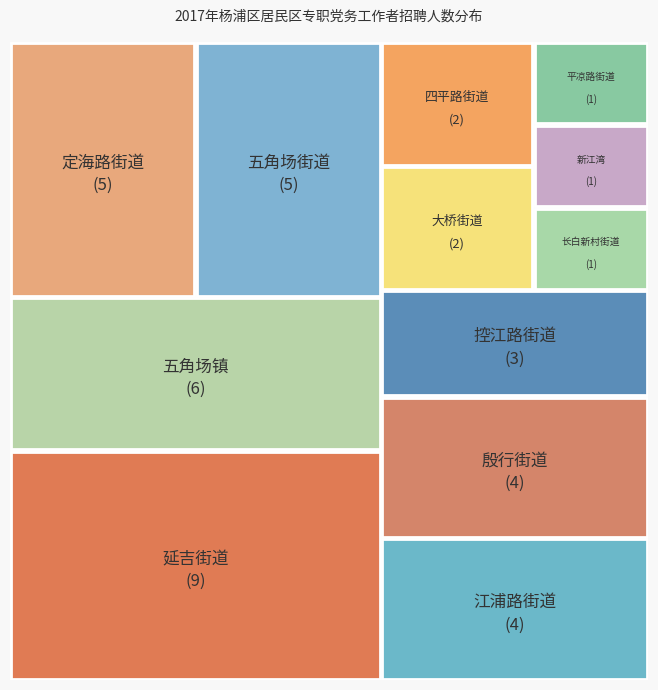

Approximately how many times larger is the value at 延吉街道 compared to 殷行街道?

2.2